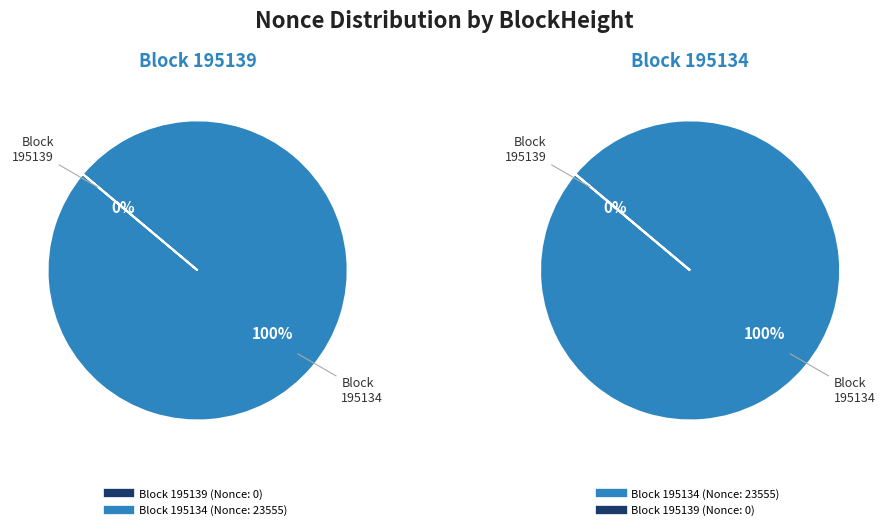

How many segments does this pie chart have?

2